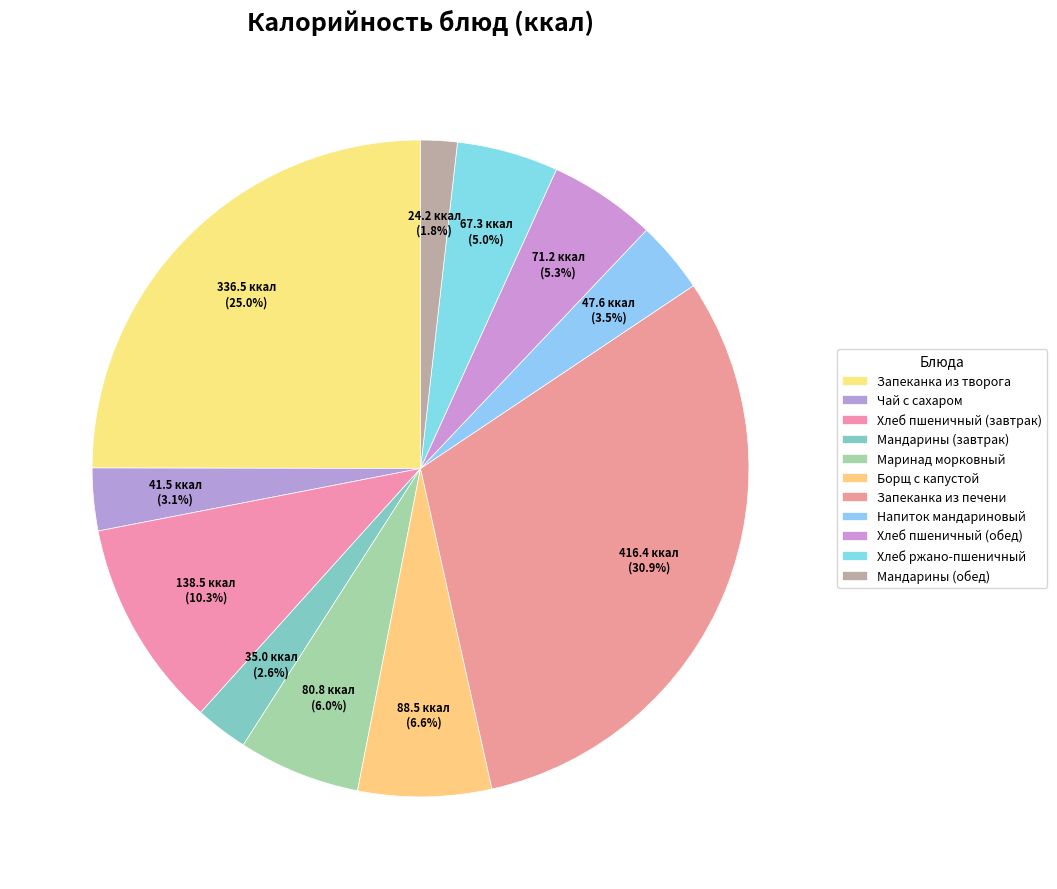

How many slices are in this pie chart?

11